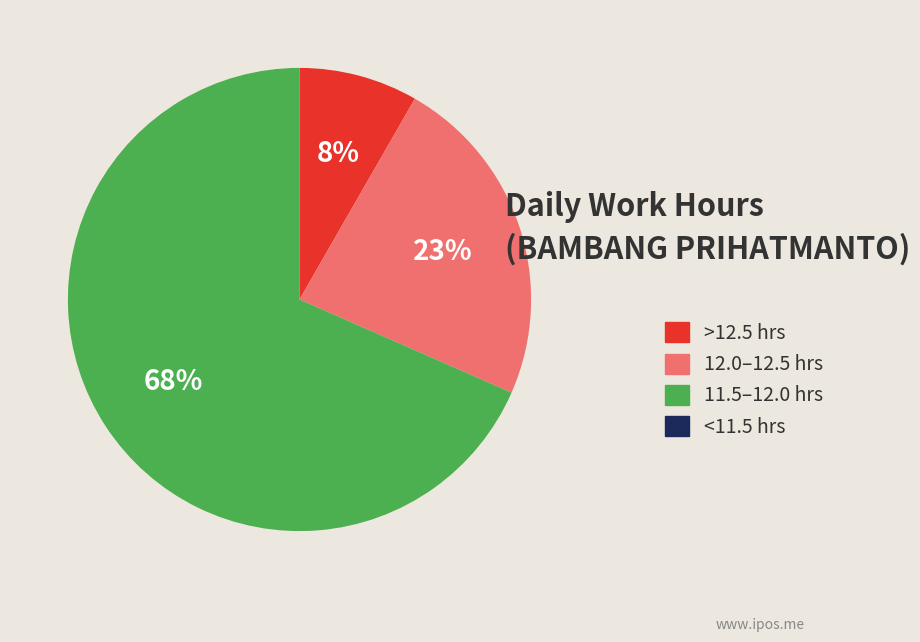

Is there any slice that represents more than half of the pie?

Yes